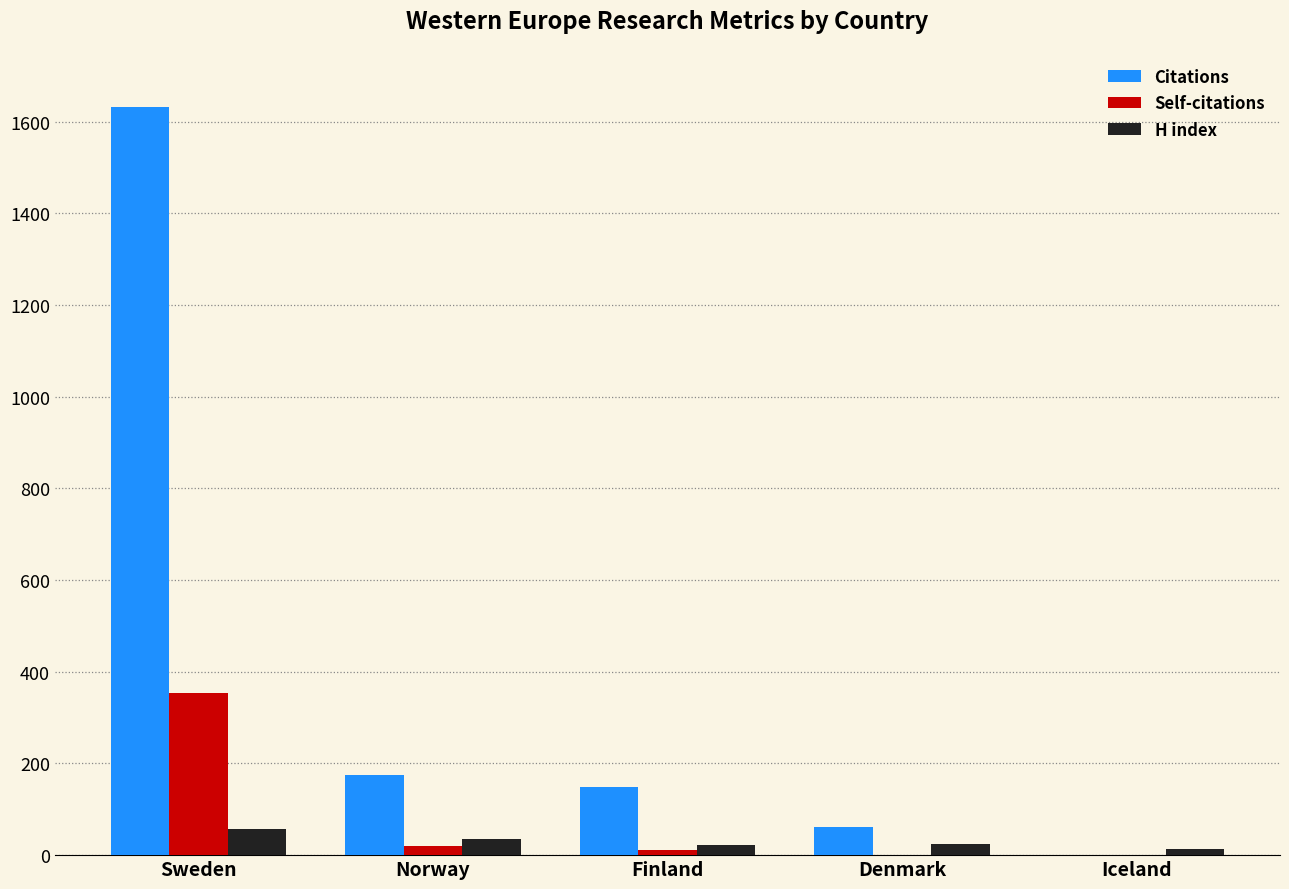

Between Norway and Iceland, which series saw the biggest shift?

Citations